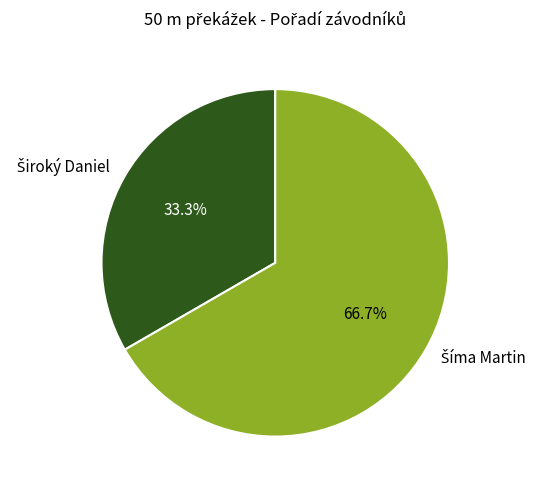

Does any single category account for the majority?

Yes